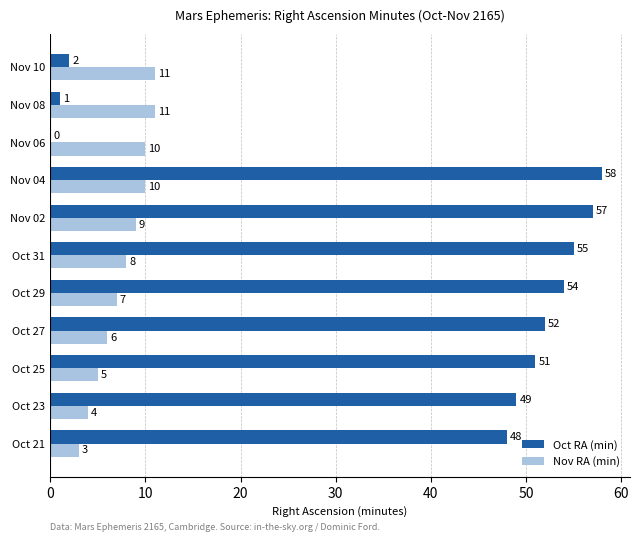

What is the total value across all series at Nov 02?

66